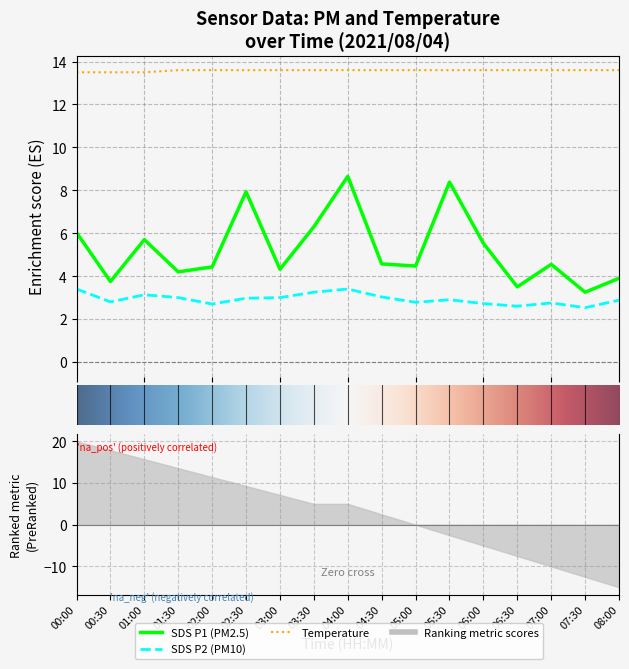

What is the spread (max minus min) of values at 04:30?

10.6